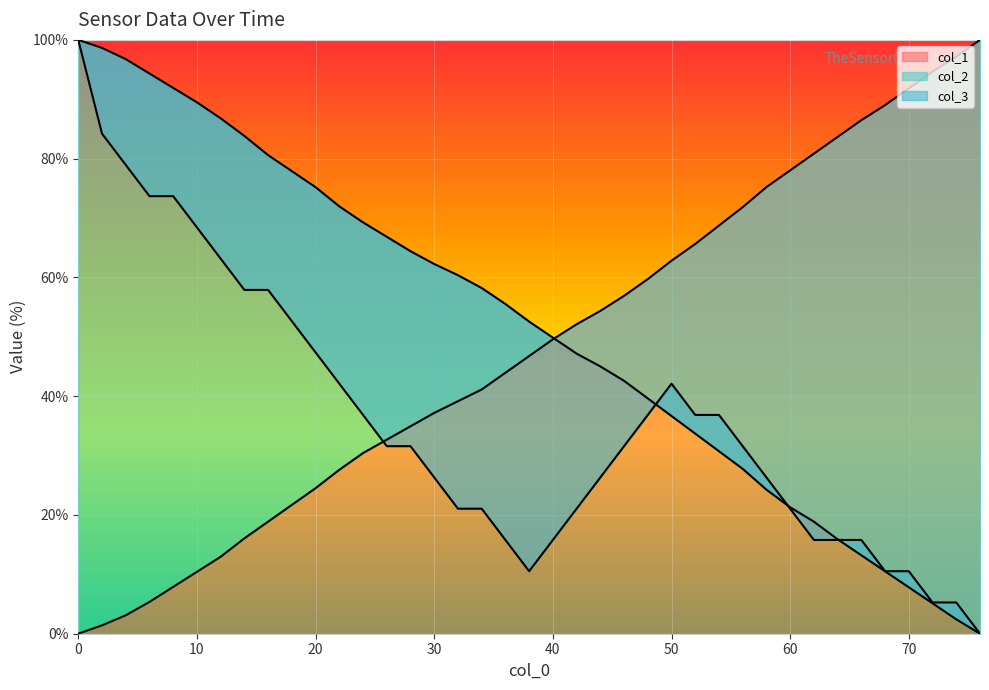

What is the value of the col_2 point at the 32nd from the left?

18.9